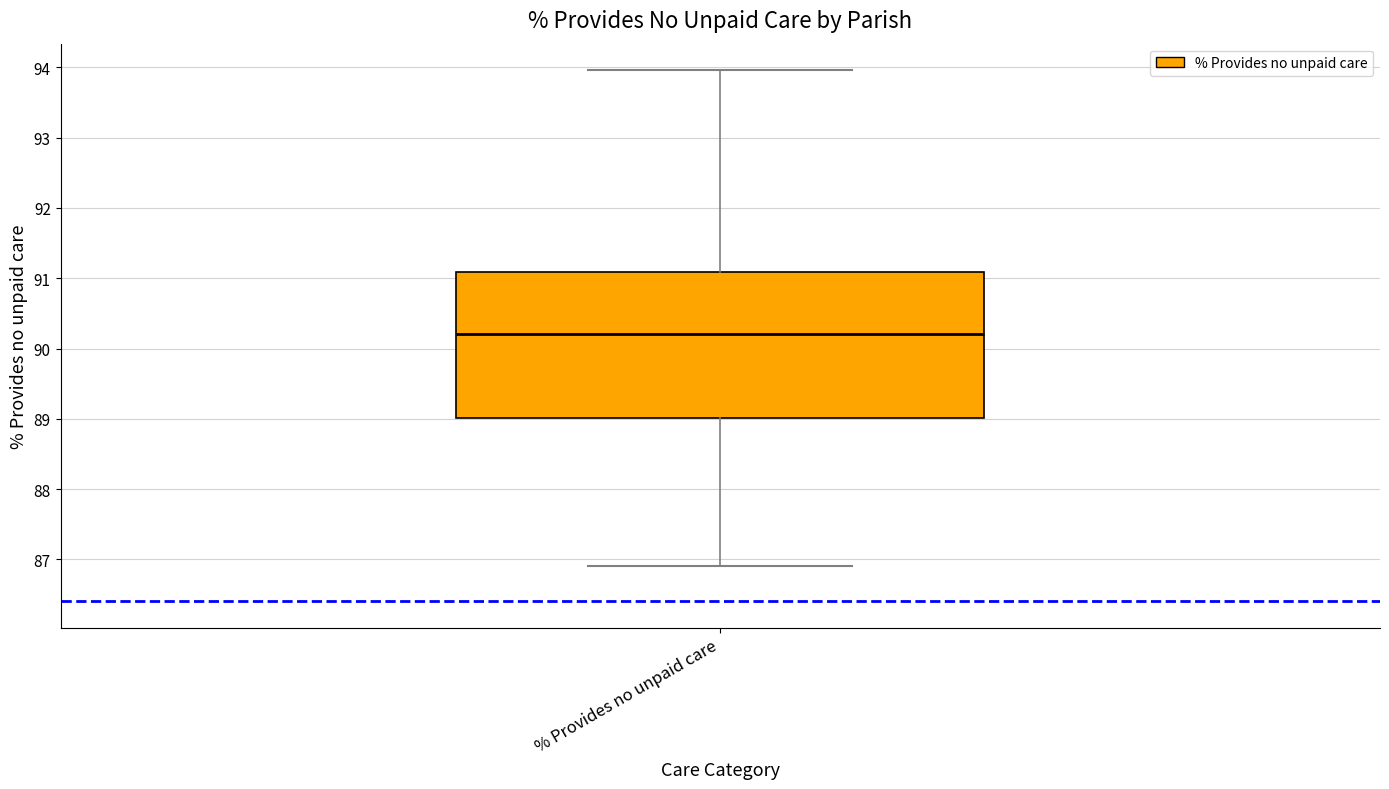

Where is the lower edge of the box for % Provides no unpaid care on the y-axis? The values are not printed on the chart, so give them approximately, as read against the axis.

89.0